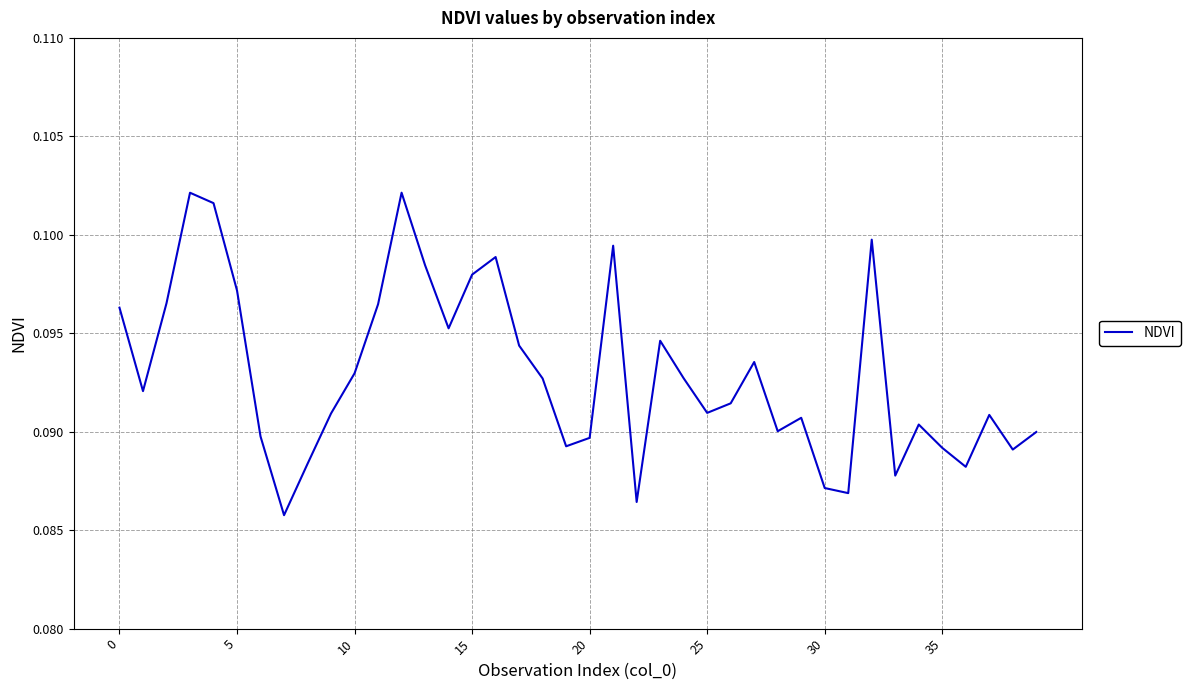

The chart shows a value of 0.2 at 15. True or false?

False